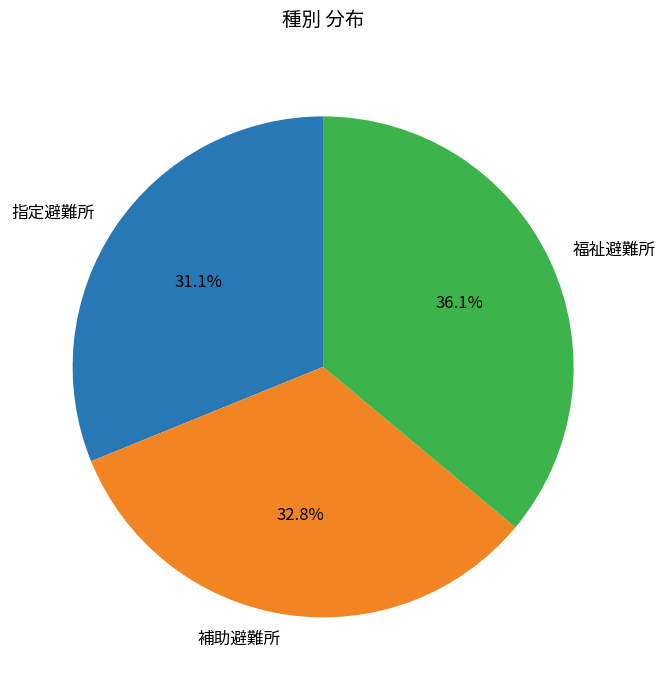

Which has a higher value, 補助避難所 or 指定避難所?

補助避難所